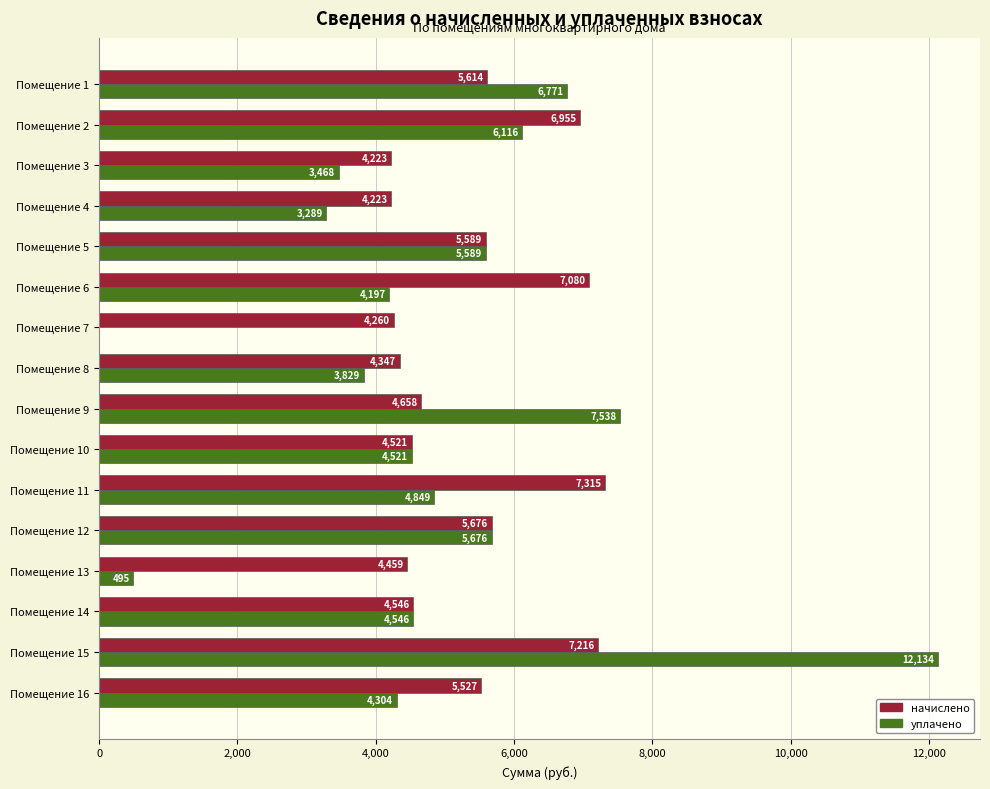

How many values in the начислено series exceed 5526?

8